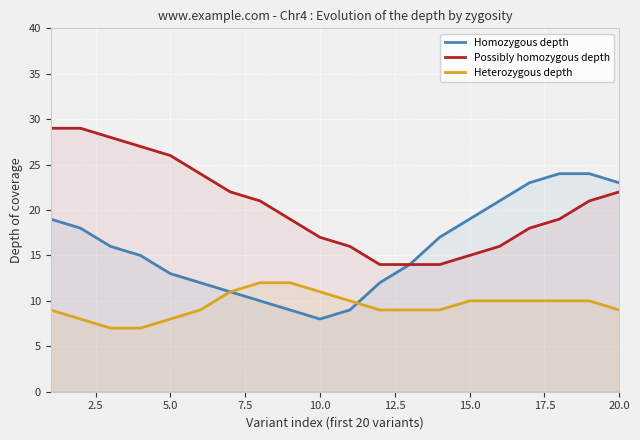

Is it true that Heterozygous depth equals 10 at 15.0?

True